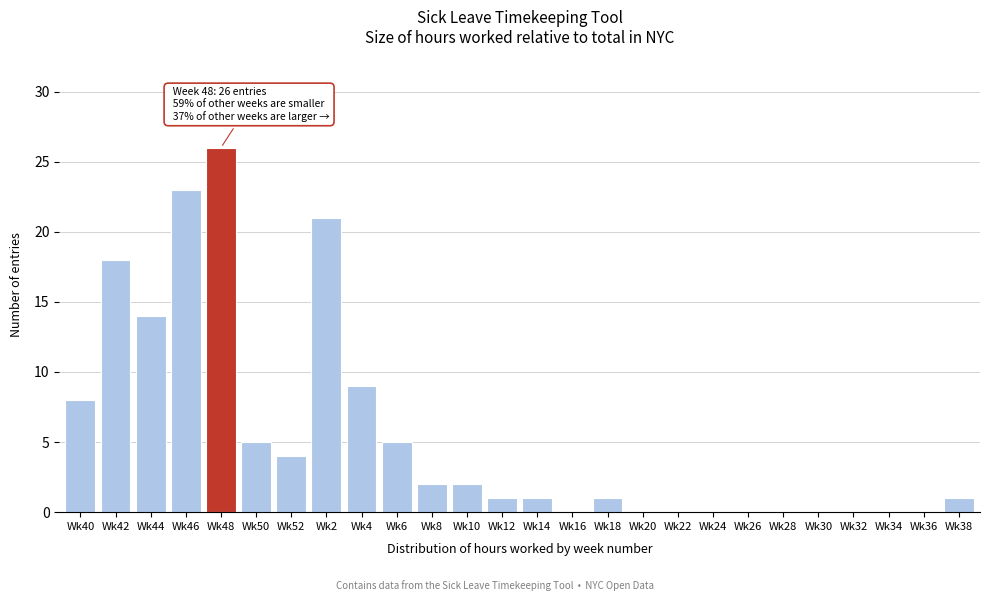

Reading right to left, transcribe all the data shown in this chart.

Wk38=1	Wk36=0	Wk34=0	Wk32=0	Wk30=0	Wk28=0	Wk26=0	Wk24=0	Wk22=0	Wk20=0	Wk18=1	Wk16=0	Wk14=1	Wk12=1	Wk10=2	Wk8=2	Wk6=5	Wk4=9	Wk2=21	Wk52=4	Wk50=5	Wk48=26	Wk46=23	Wk44=14	Wk42=18	Wk40=8